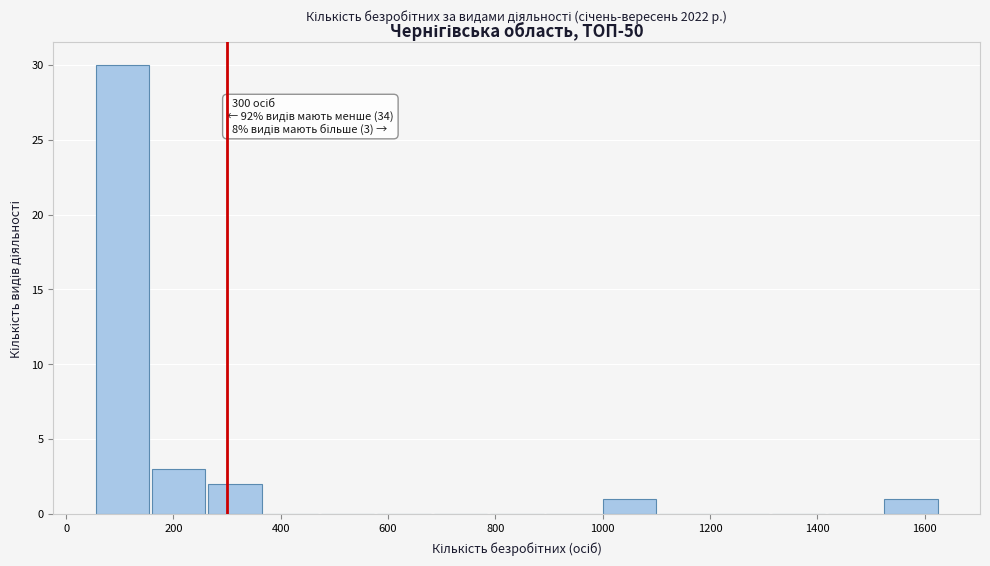

Which range on the x-axis has the tallest bar?

55 to 160